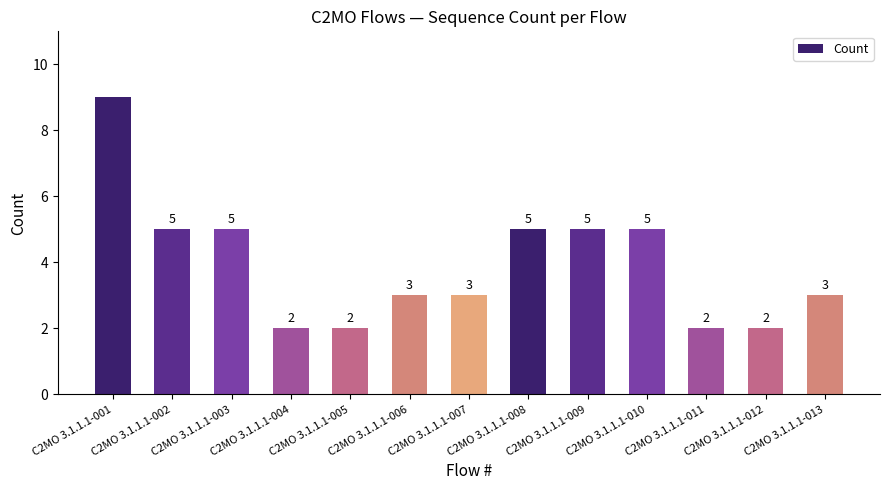

What is the difference between the values at C2MO 3.1.1.1-013 and C2MO 3.1.1.1-008?

2